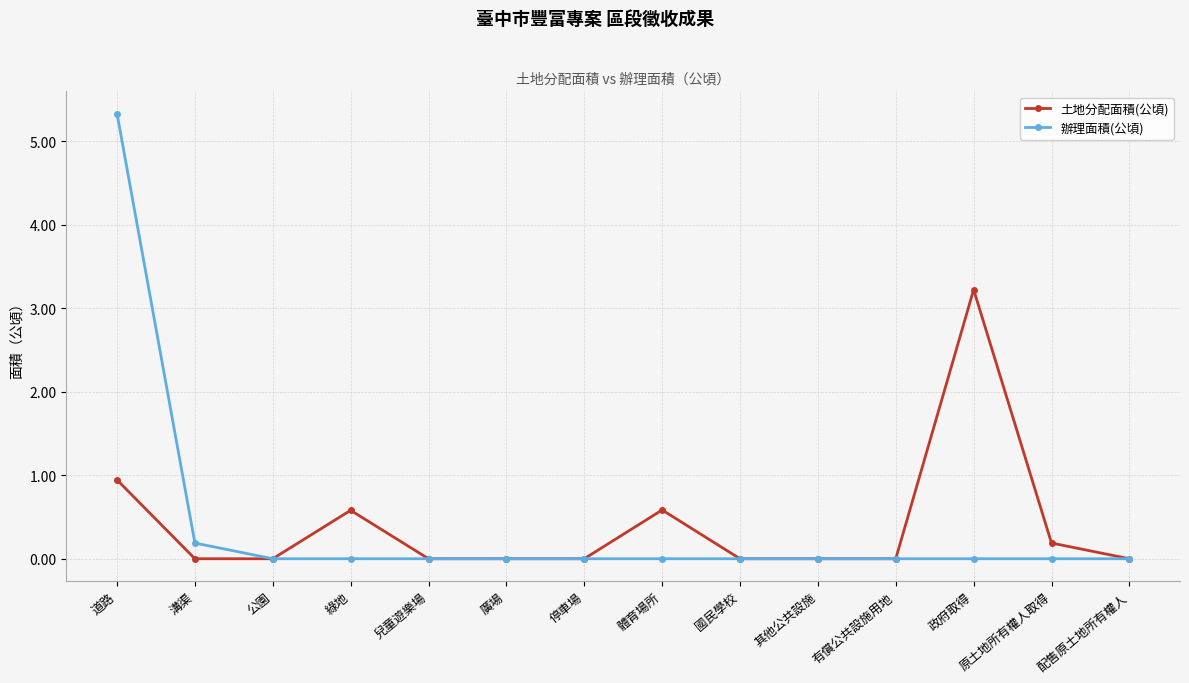

Rank the series at 綠地 from lowest to highest value.

辦理面積(公頃), 土地分配面積(公頃)